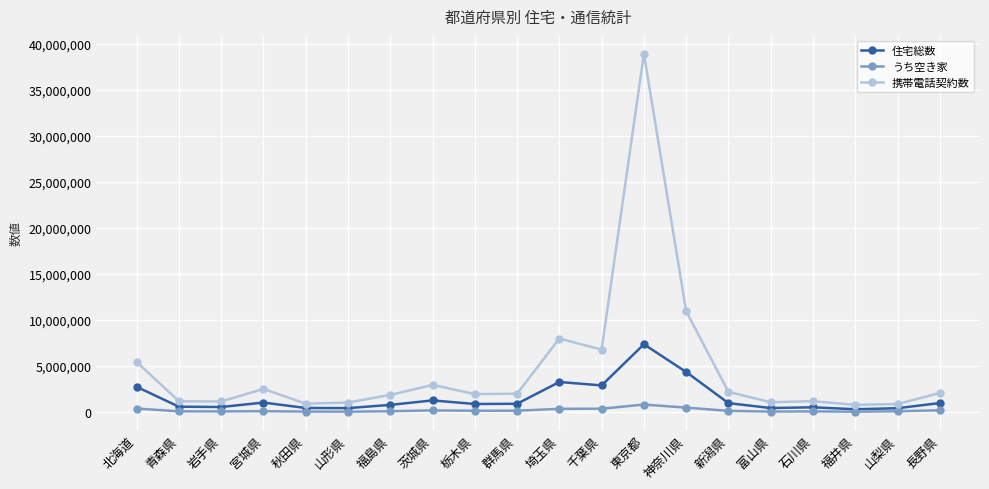

What is the label of the 19th point from the left?

山梨県